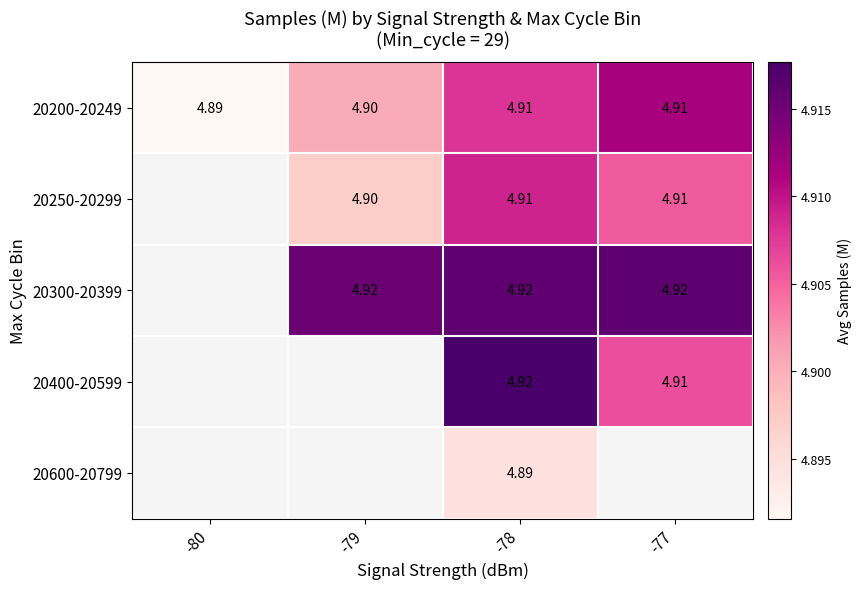

At which category is the sum across all series the highest?

-78